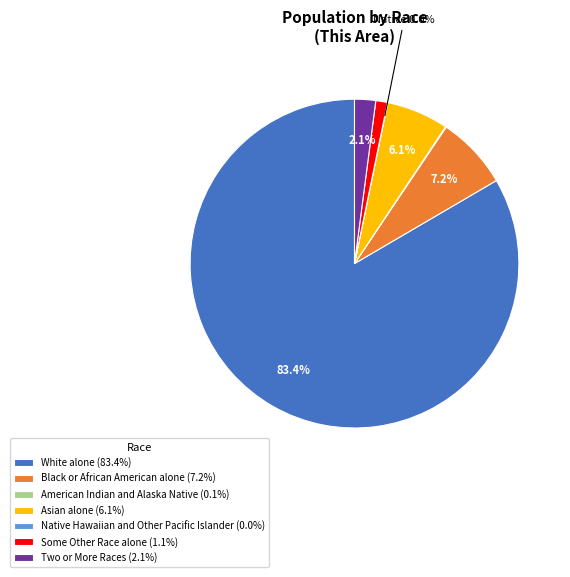

What is the total percentage of Black or African American alone (7.2%) and Asian alone (6.1%)?

13.3%